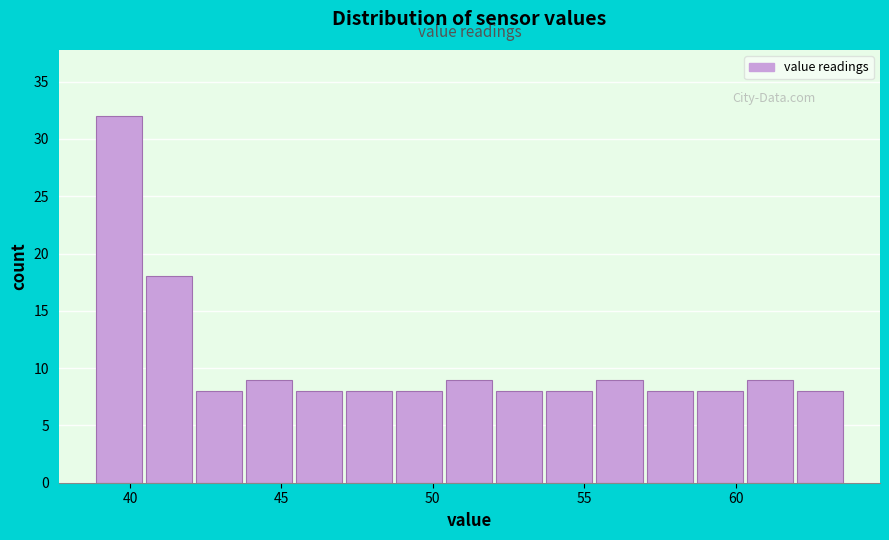

Around what value on the x-axis is the tallest bar? Give the approximate position of its centre, as read against the axis.

39.5